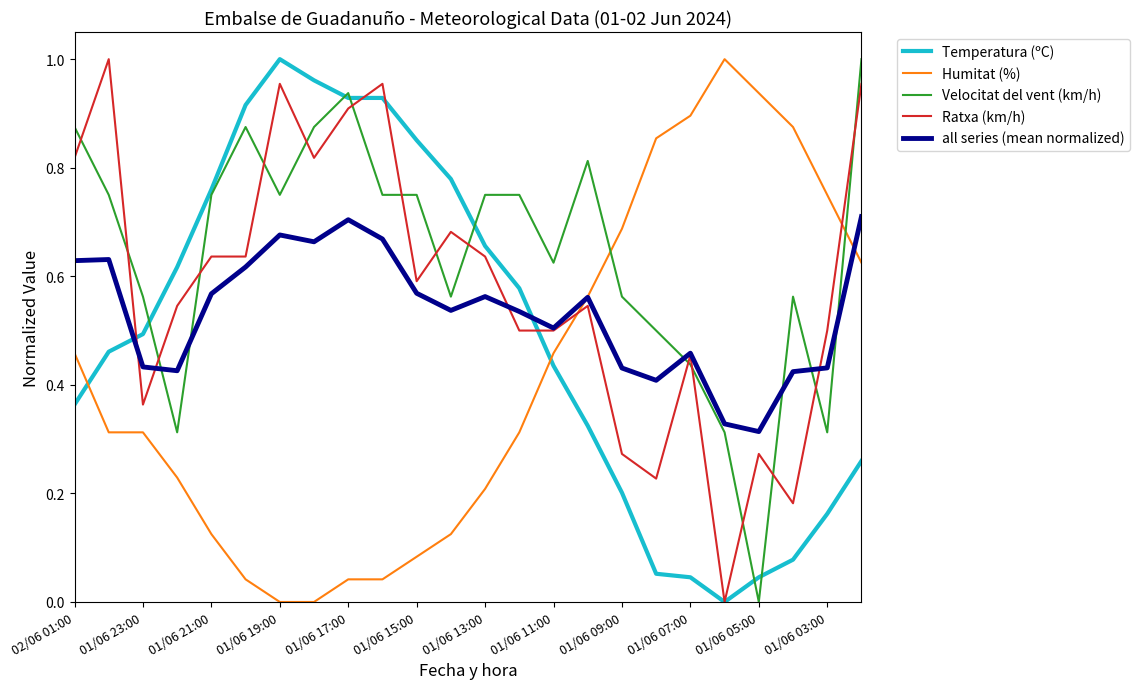

List the series in order of their overall mean, lowest first.

Humitat (%), Temperatura (ºC), all series (mean normalized), Ratxa (km/h), Velocitat del vent (km/h)